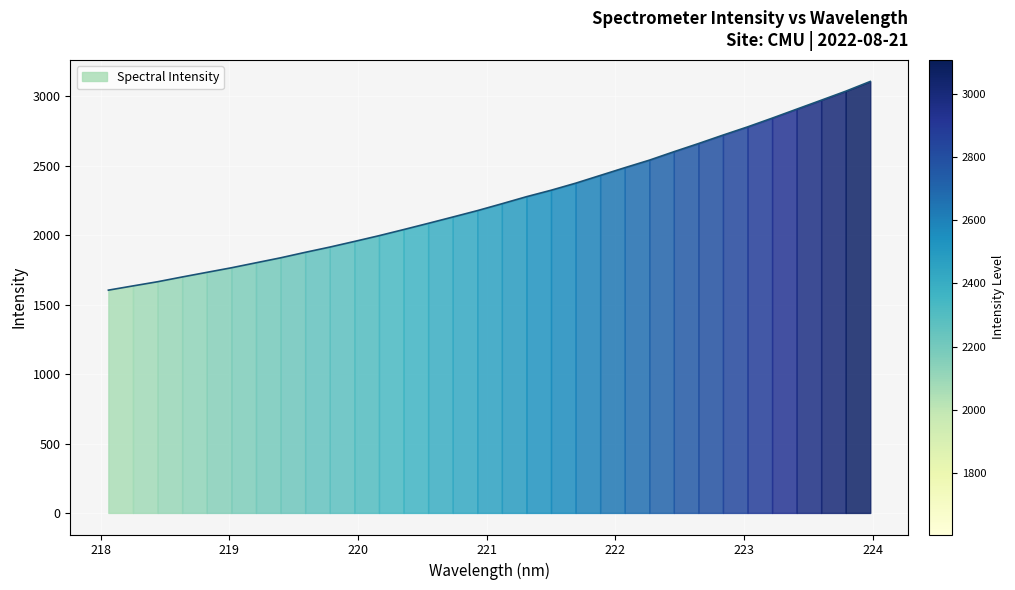

What is the smallest value displayed?

1604.9